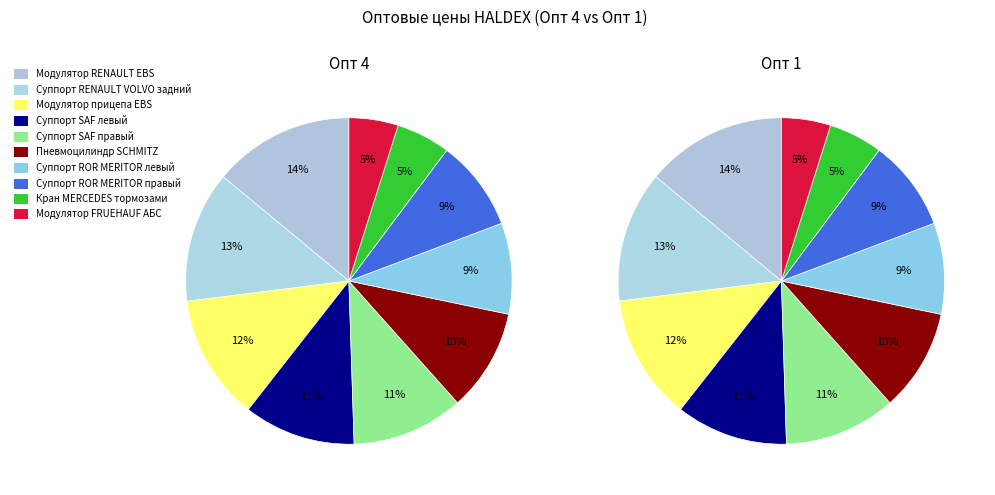

True or false: Суппорт SAF левый accounts for 11% of the total.

True